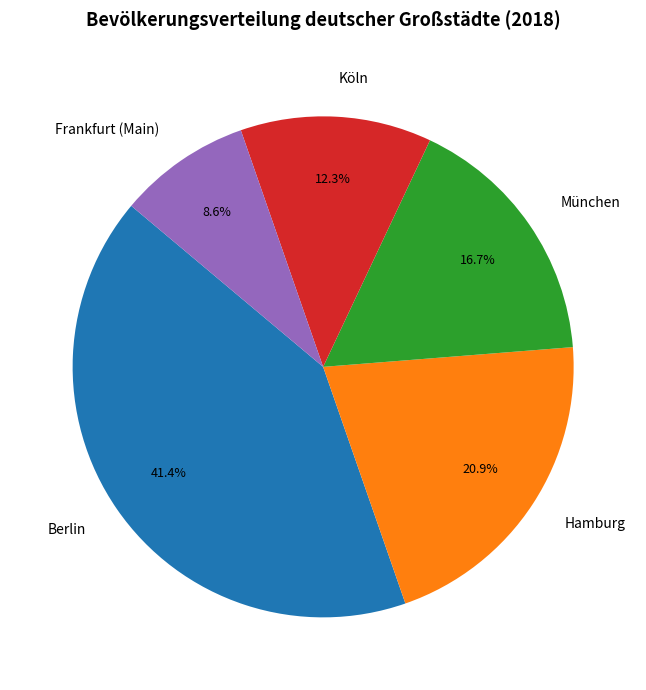

Is there a majority slice in this chart?

No